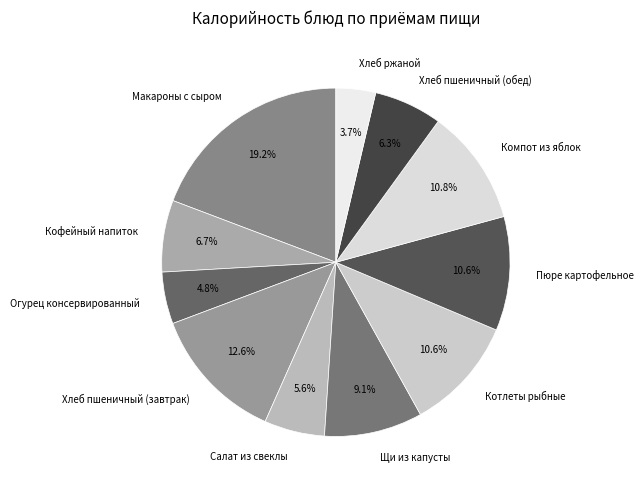

The Кофейный напиток slice represents 19% of the pie. True or false?

False